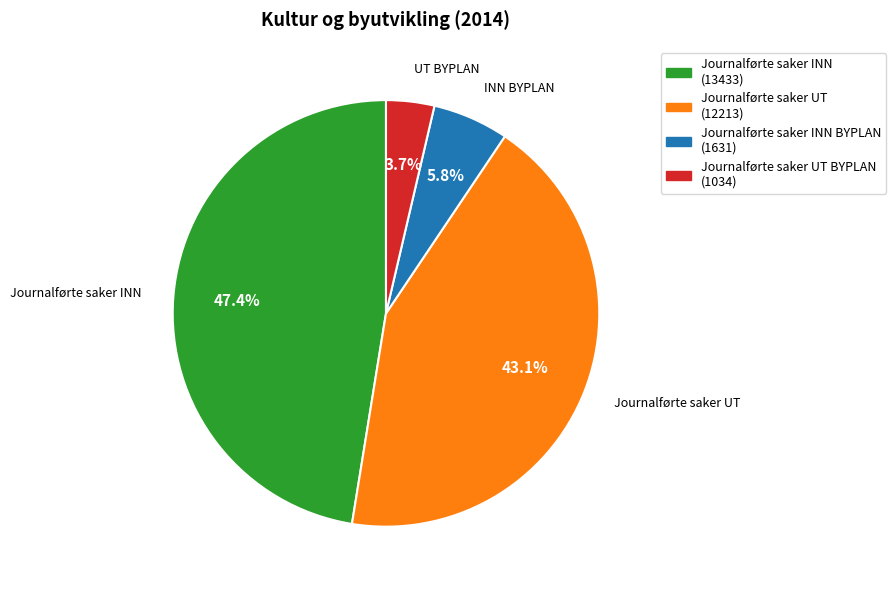

Count the number of slices in the pie.

4